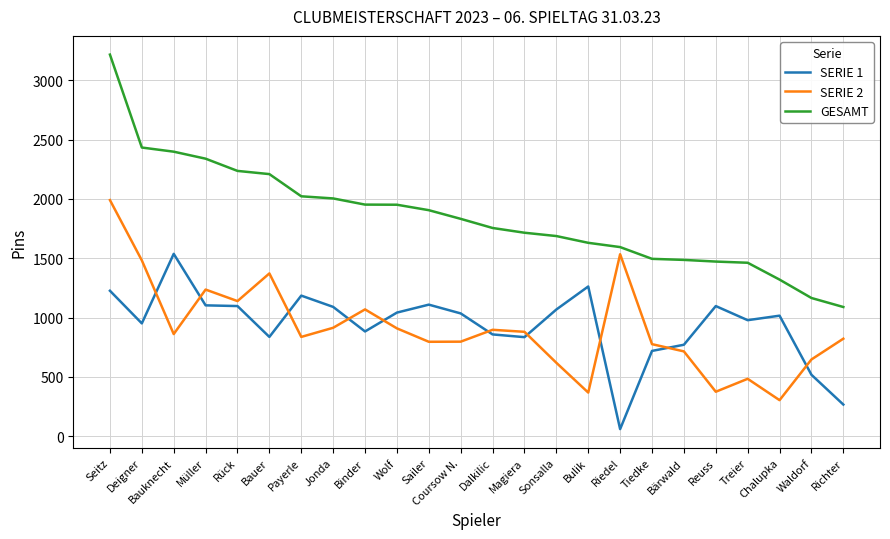

True or false: GESAMT and SERIE 1 intersect in this chart.

False